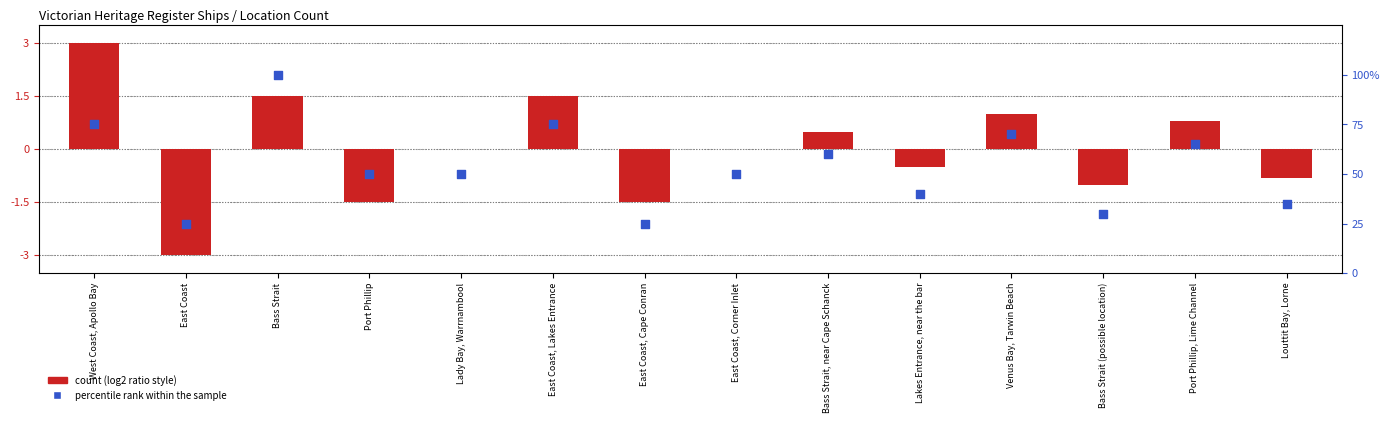

Which series reaches the maximum Y coordinate?

percentile rank within the sample